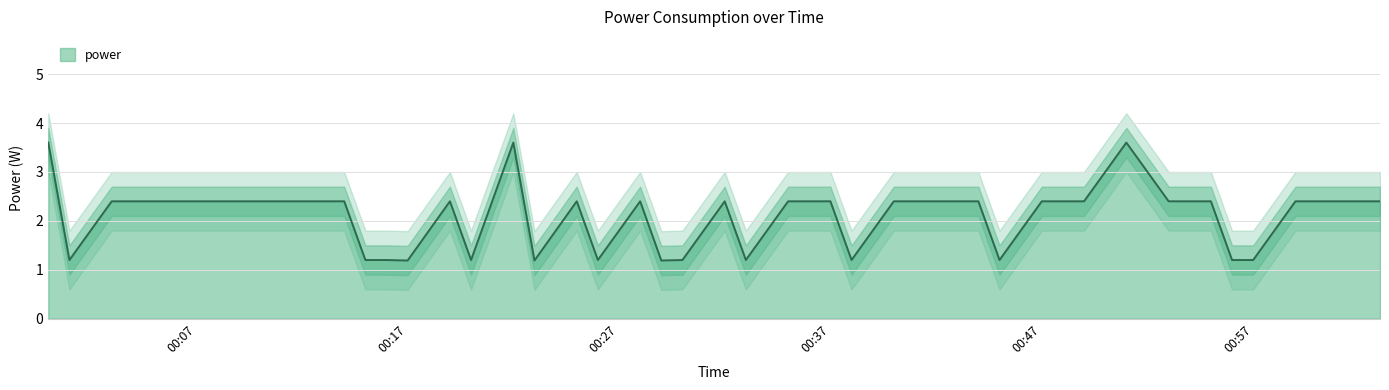

What is the highest value of the power series?

3.6